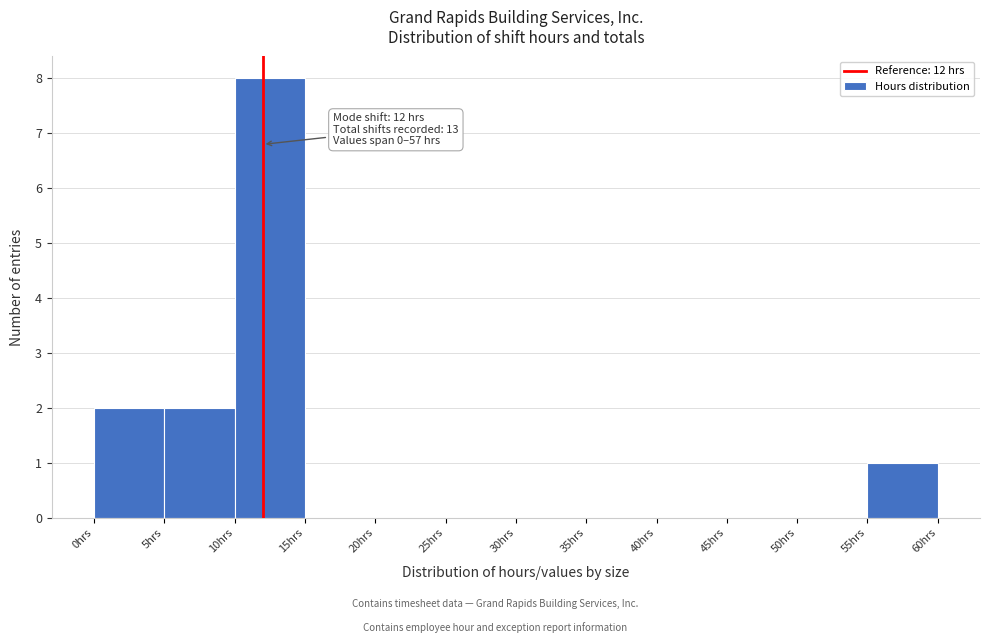

Over which range of the x-axis is the bar tallest?

10 to 15